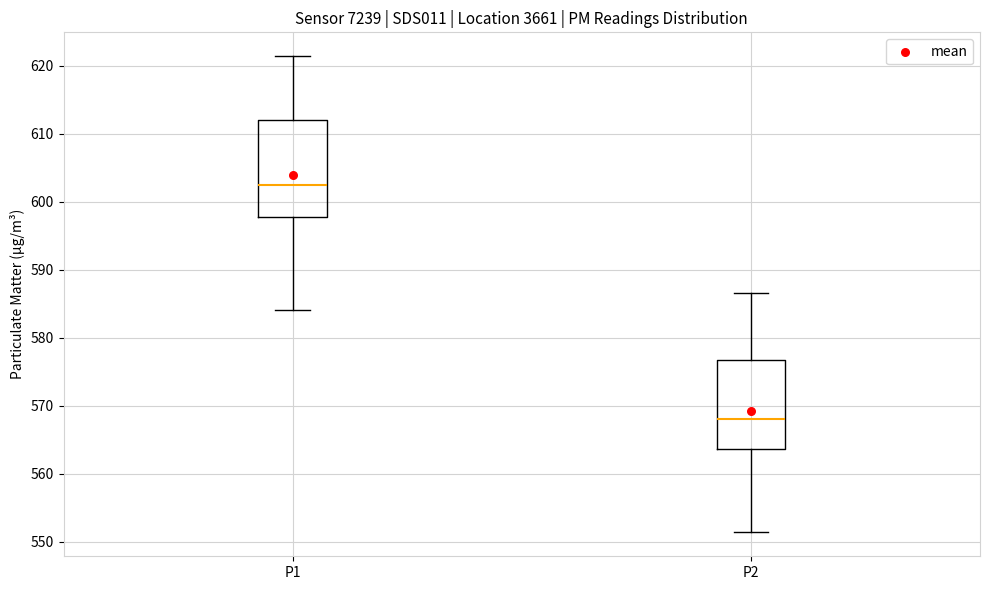

Reading left to right, read every box against the y-axis: the position of its median line, the range the box covers, and the ends of its whiskers. The values are not printed on the chart, so give them approximately, as read against the axis.

P1: median 602, box 598 to 612, whiskers 584 to 621
P2: median 568, box 564 to 577, whiskers 551 to 587